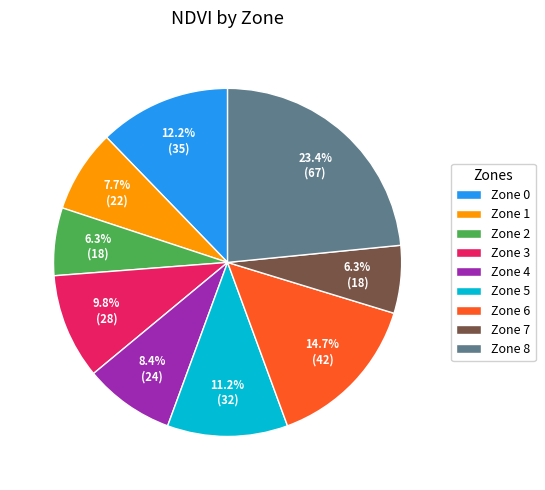

To the nearest percent, what is the difference between the largest and smallest slice percentages?

17%